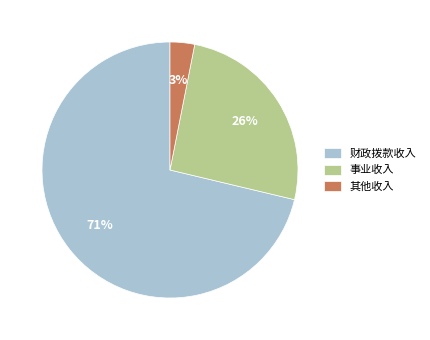

Rank the categories by value from highest to lowest.

财政拨款收入, 事业收入, 其他收入